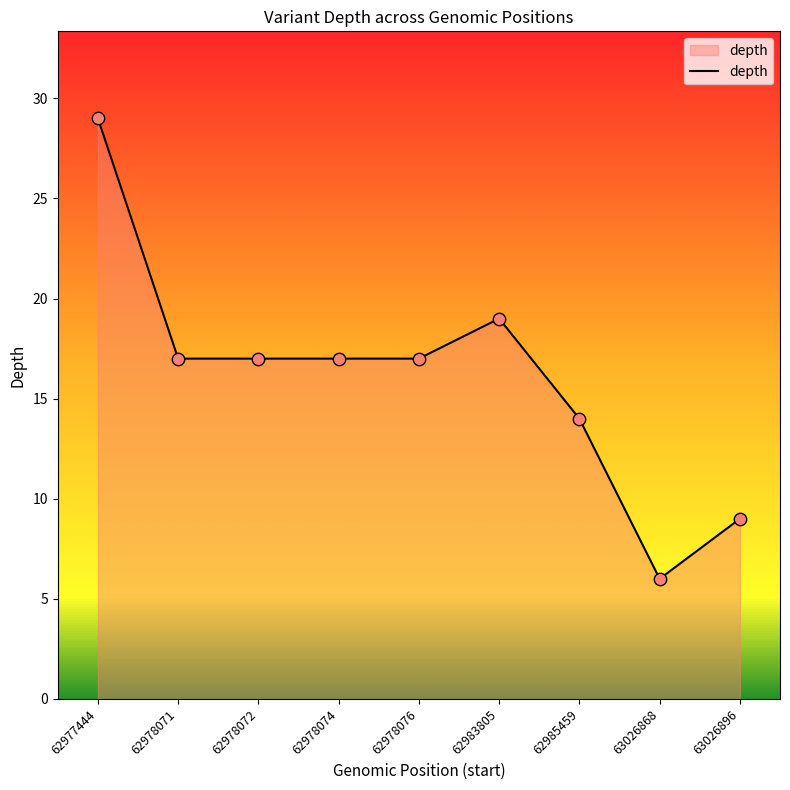

What is the change in value from 62977444 to 62983805?

-10